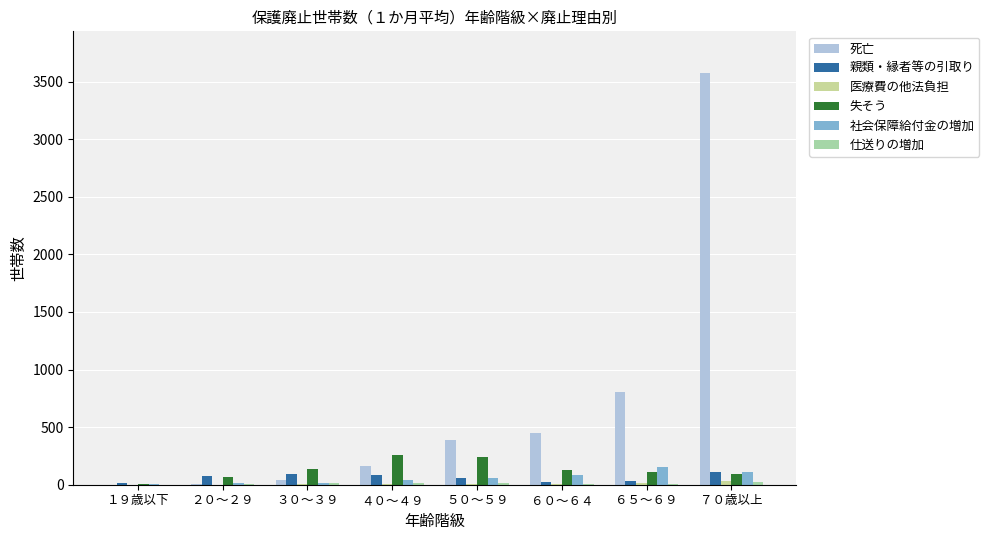

Count the number of categories in the chart.

8